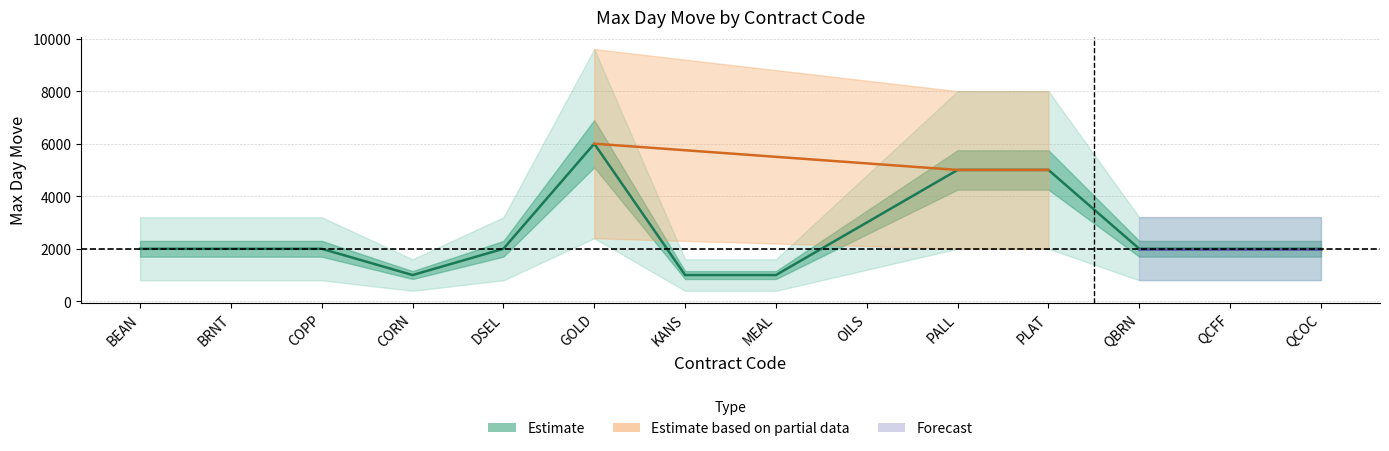

How many values are below 2000?

3